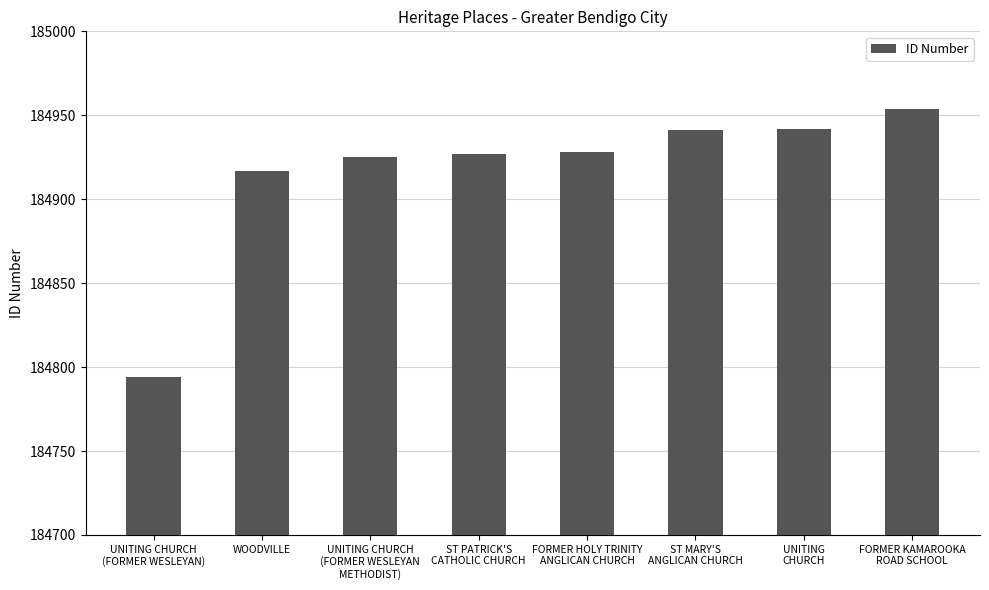

What is the smallest value displayed?

184794